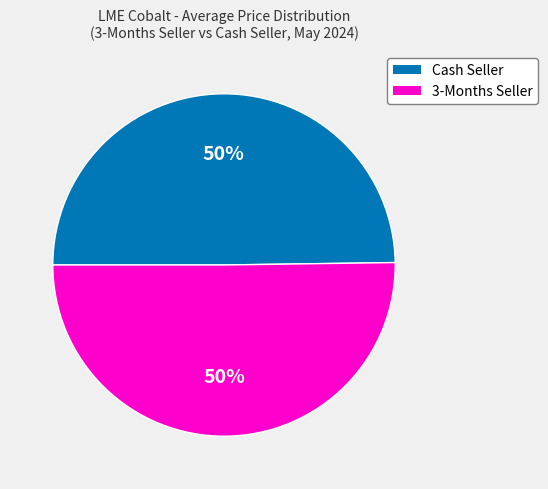

To the nearest percent, what percentage of the pie is 3-Months Seller?

50%